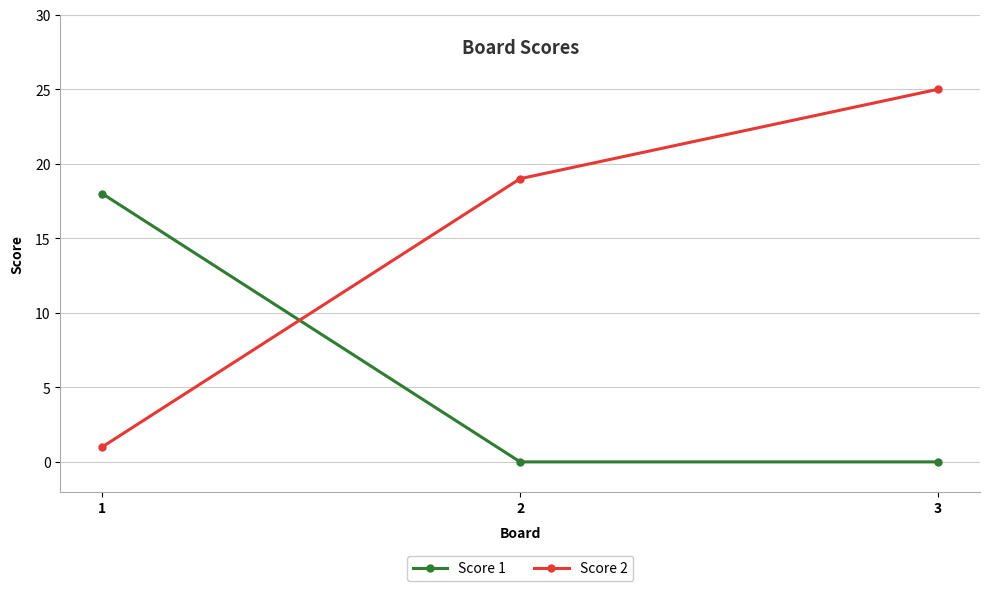

True or false: Score 2 has a value of 8 at 3.

False